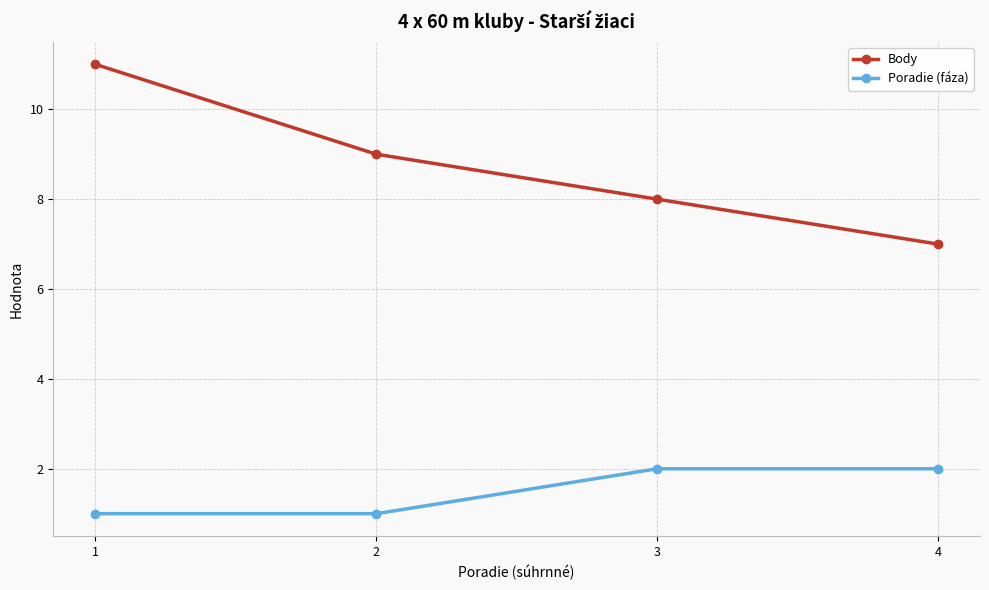

How many Body values are between 8 and 11?

3